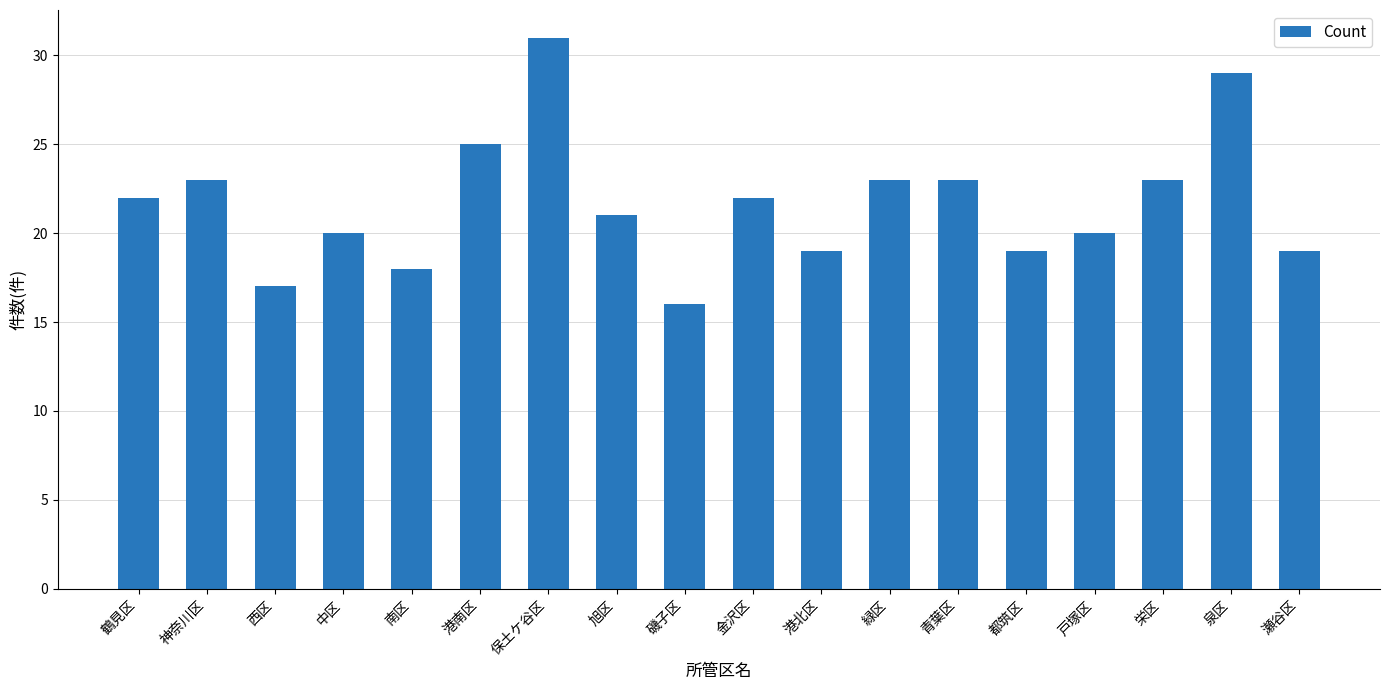

What is the ratio of the value at 瀬谷区 to the value at 都筑区?

1.0